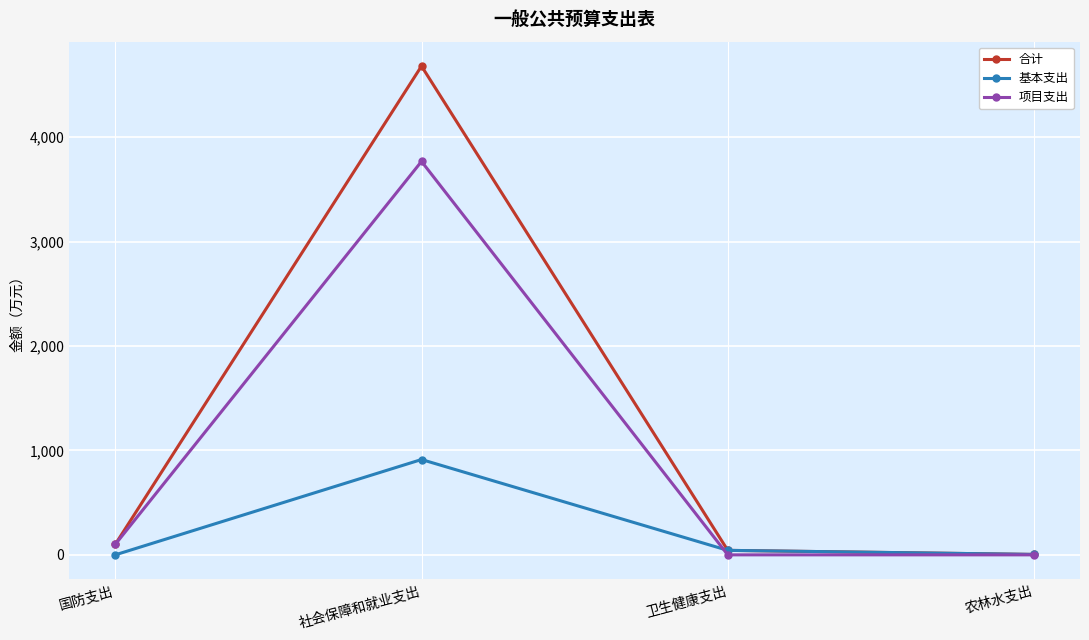

Rank the series by their maximum value, from lowest to highest.

基本支出, 项目支出, 合计